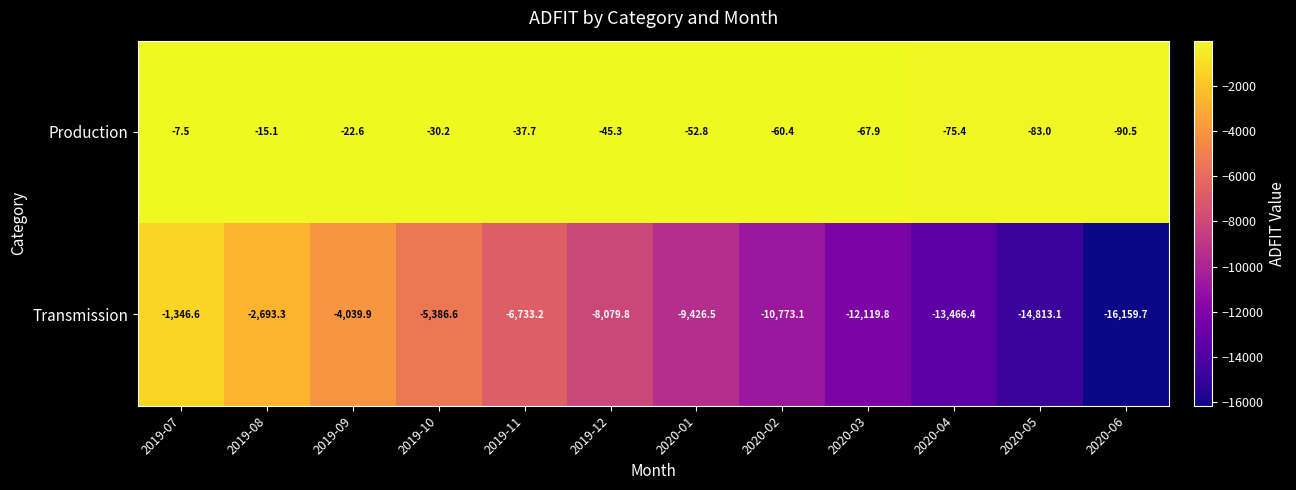

List the series in order of their overall mean, highest first.

Production, Transmission